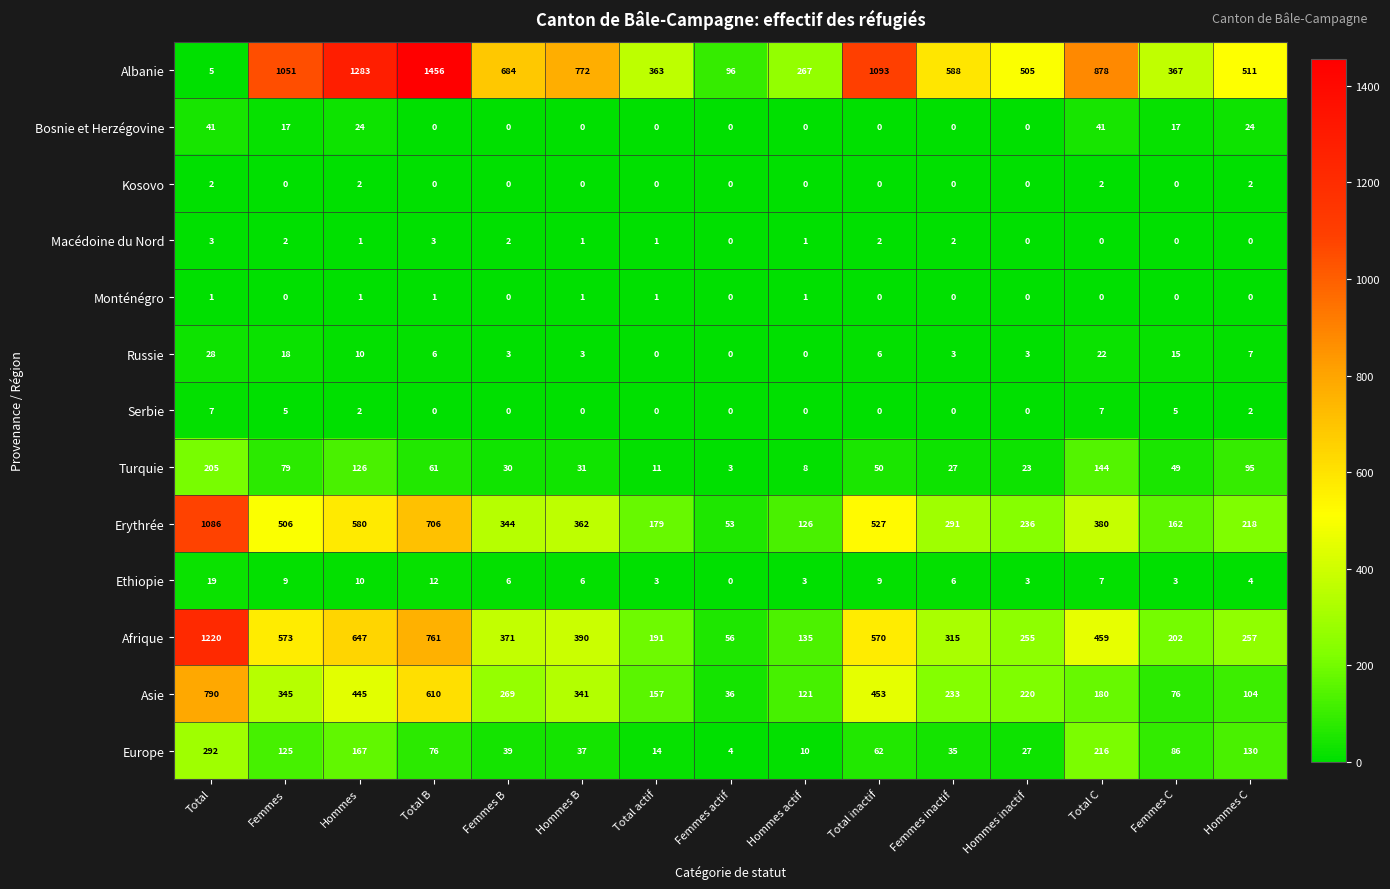

How many series are shown in this chart?

13